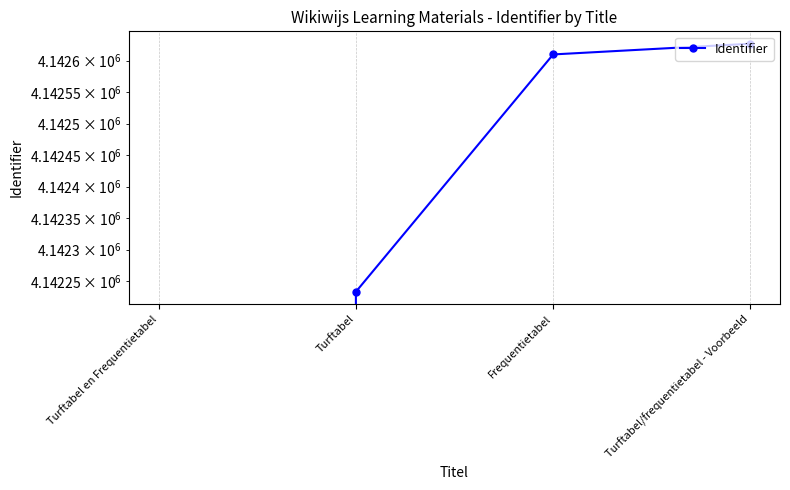

List the labels in order of value, smallest first.

Turftabel en Frequentietabel, Turftabel, Frequentietabel, Turftabel/frequentietabel - Voorbeeld